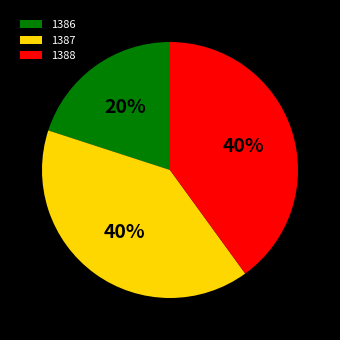

To the nearest percent, what percentage of the pie is 1387?

40%